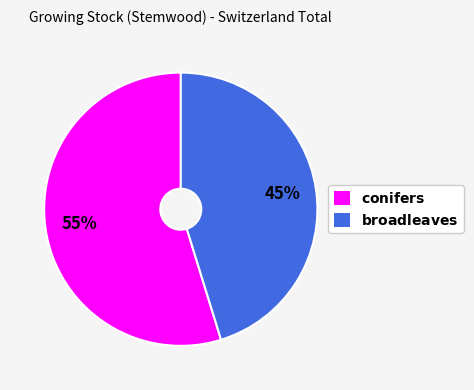

To the nearest percent, what is the average slice percentage?

50%